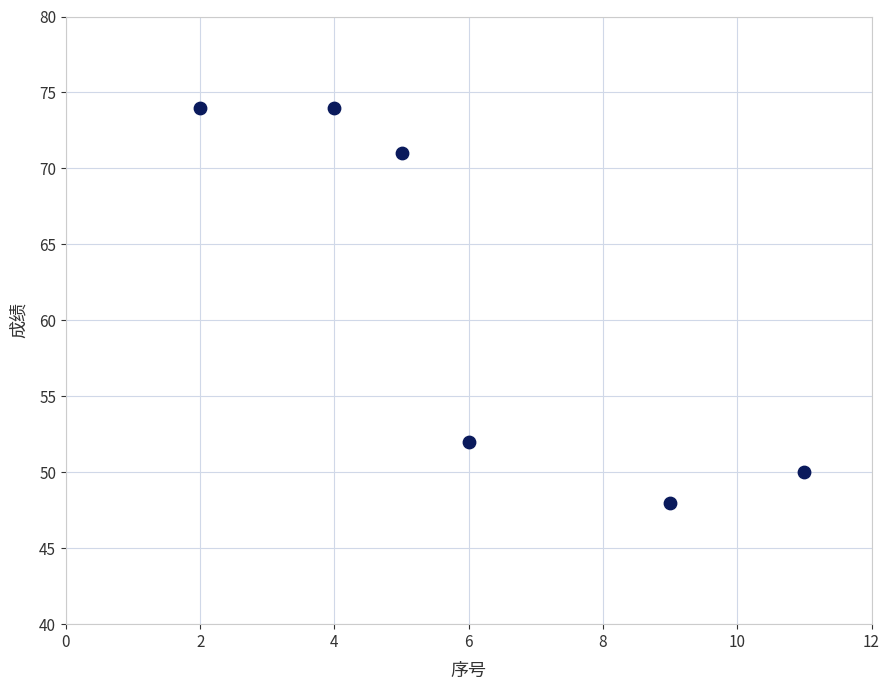

What is the average X value?

6